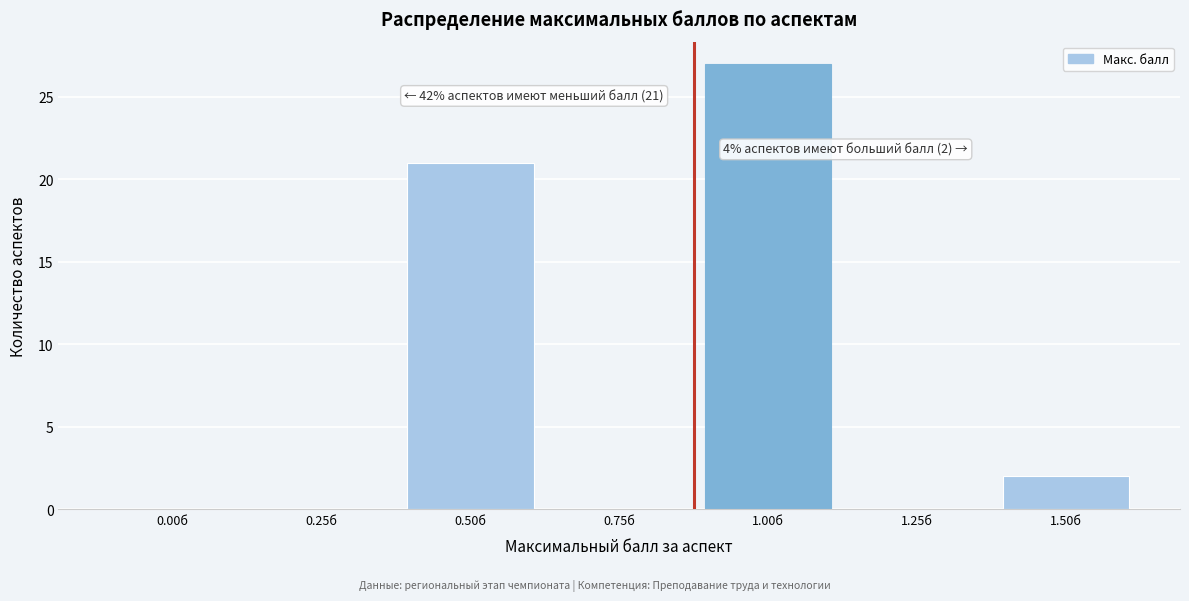

Reading right to left, list all the values displayed in this chart.

1.50б=2	1.25б=0	1.00б=27	0.75б=0	0.50б=21	0.25б=0	0.00б=0